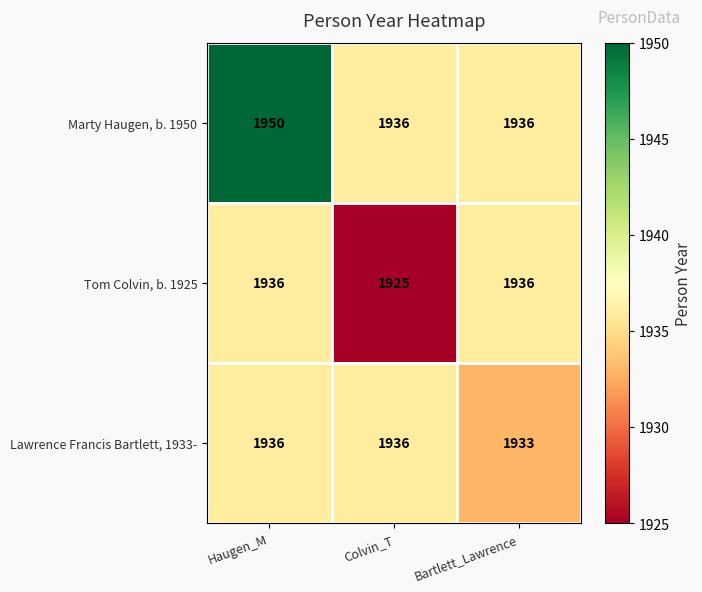

What is the minimum value for Tom Colvin, b. 1925?

1925